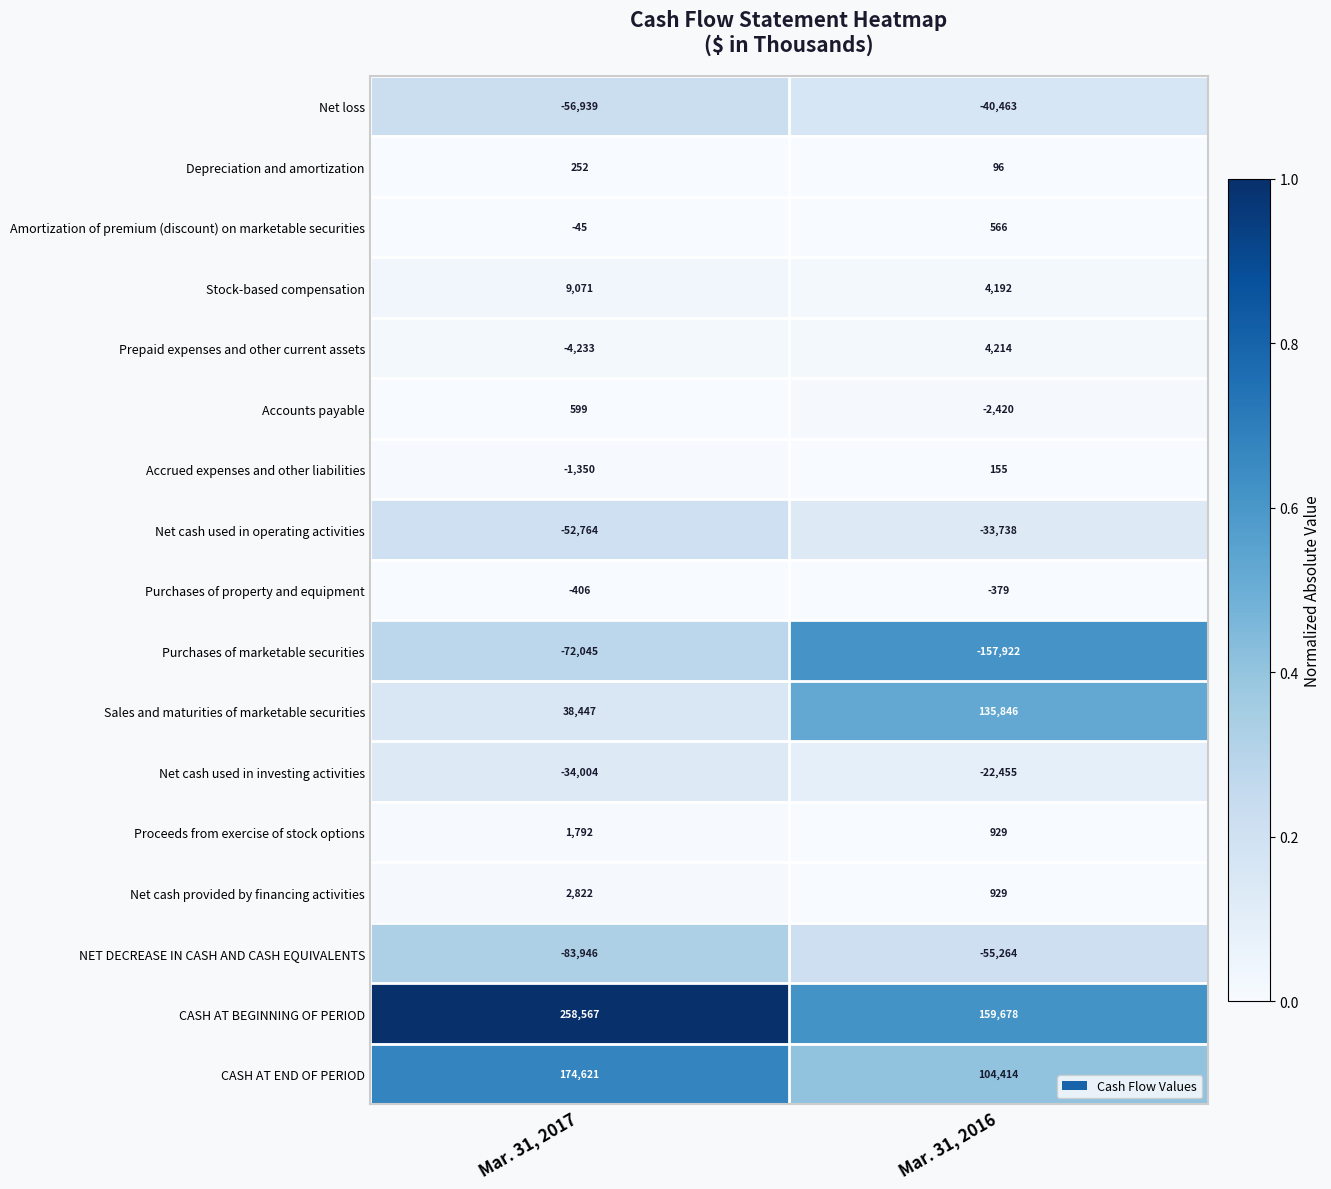

Count the number of categories in the chart.

2